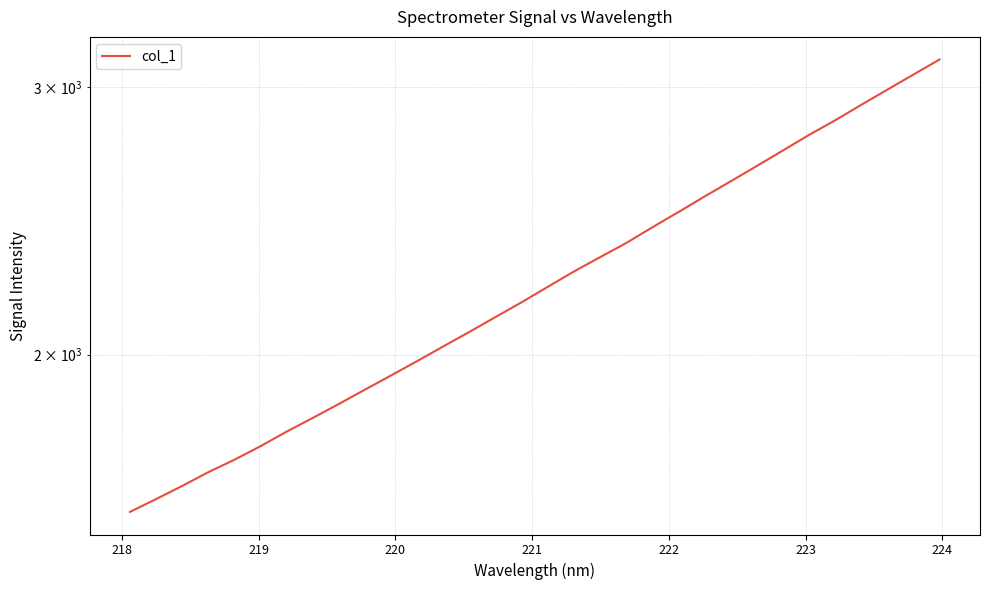

True or false: the data has more than 2 interior local peaks.

False